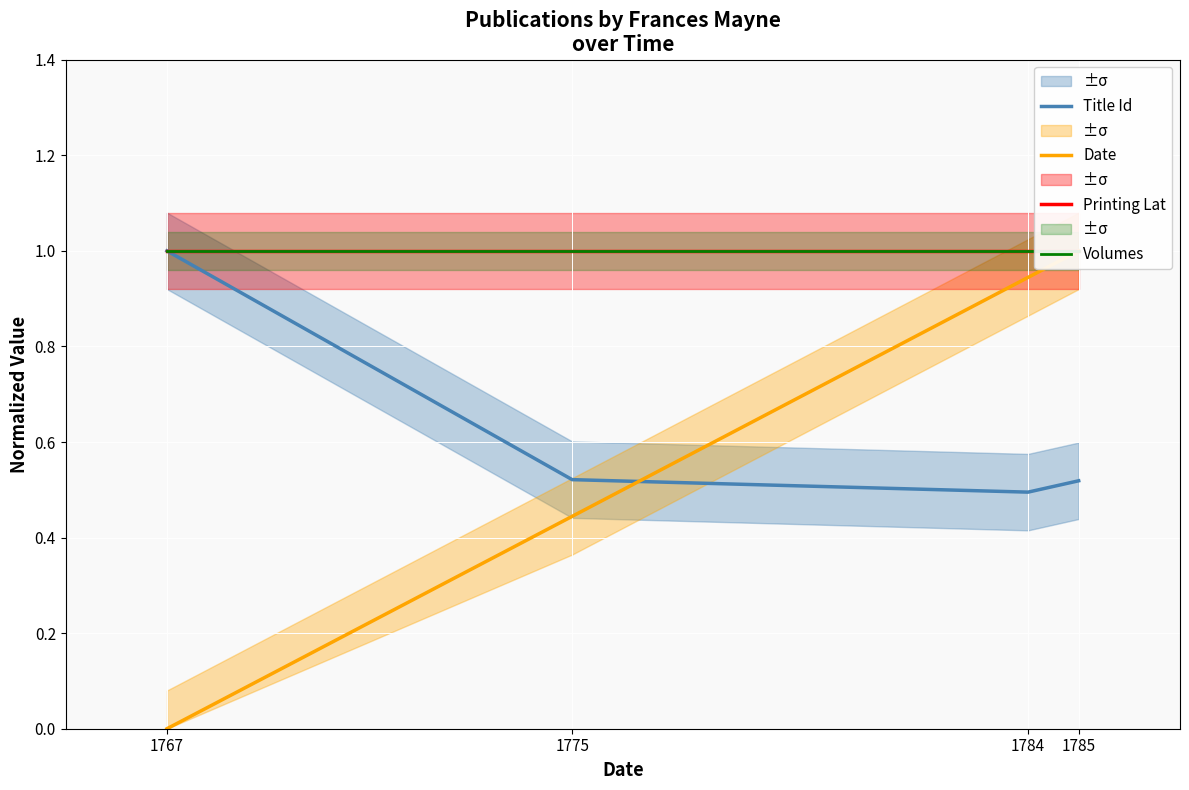

What is the value of the Title Id point at the 3rd from the left?

0.5